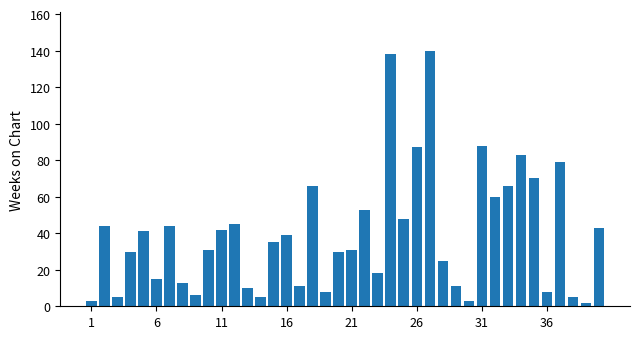

How many data points are less than 35?

20